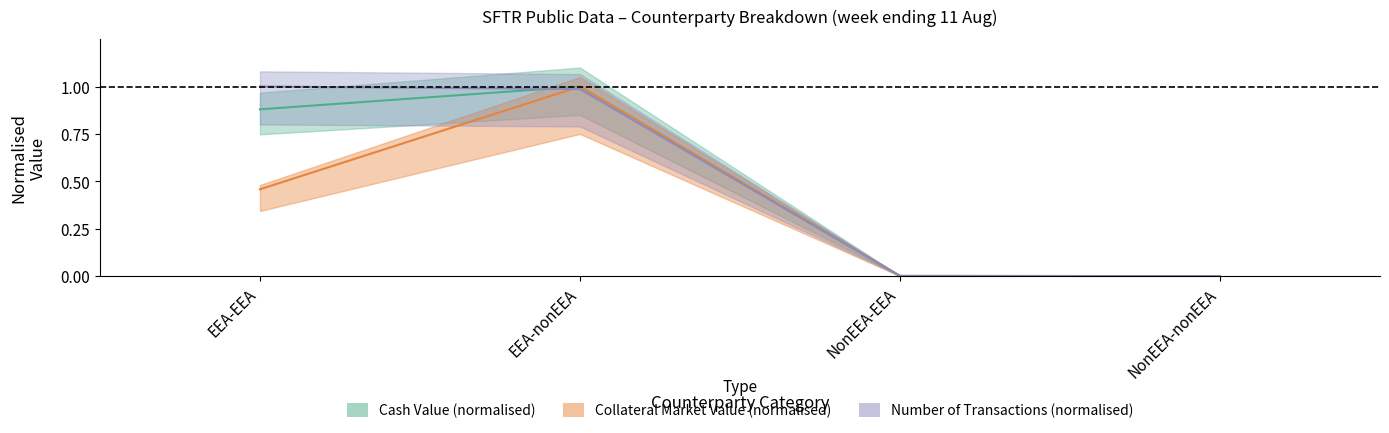

Is this an area chart (filled region under the line)?

No